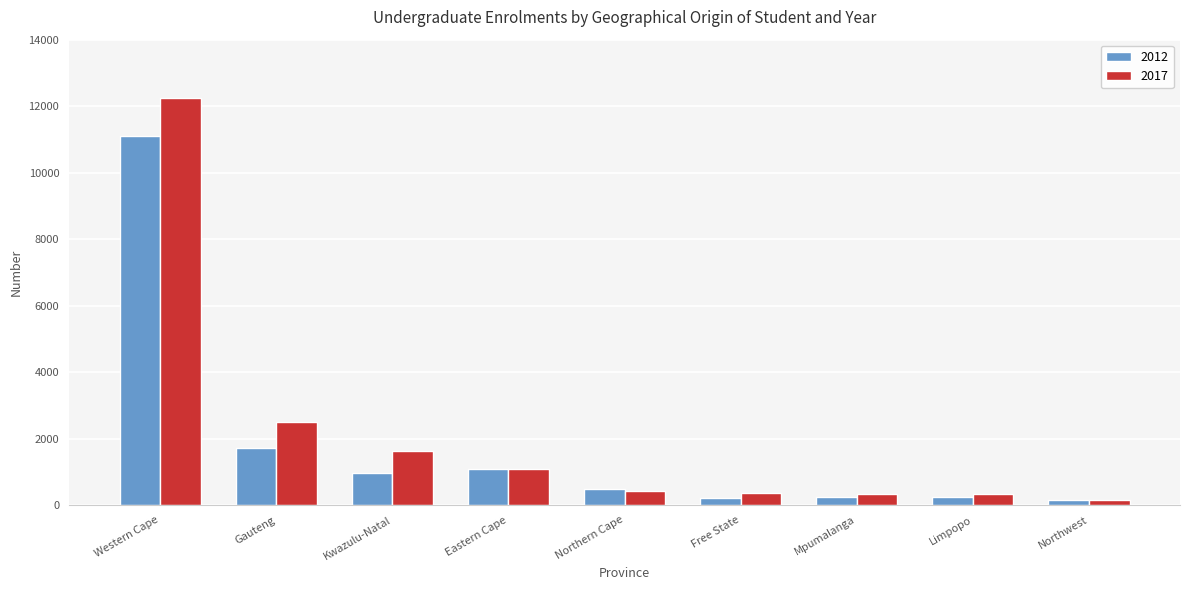

Rank the series by their maximum value, from lowest to highest.

2012, 2017